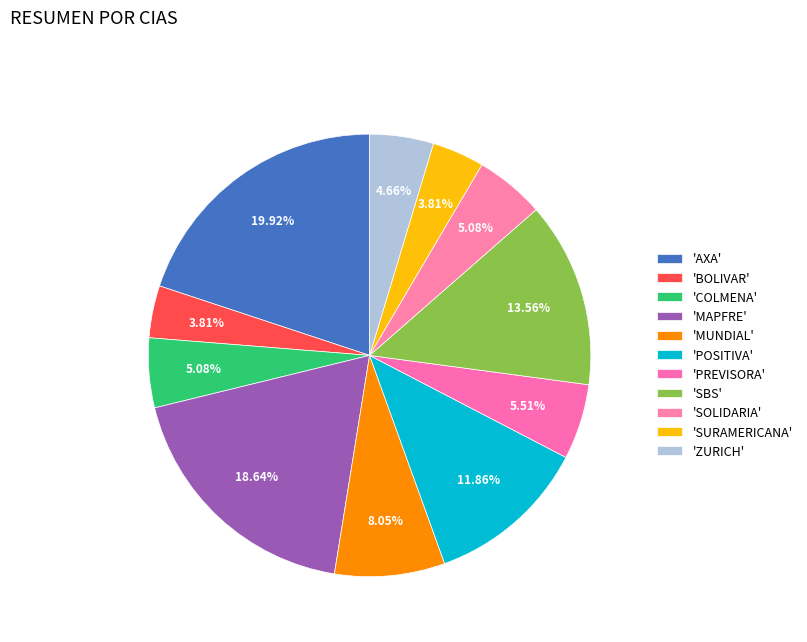

How many slices are in this pie chart?

11